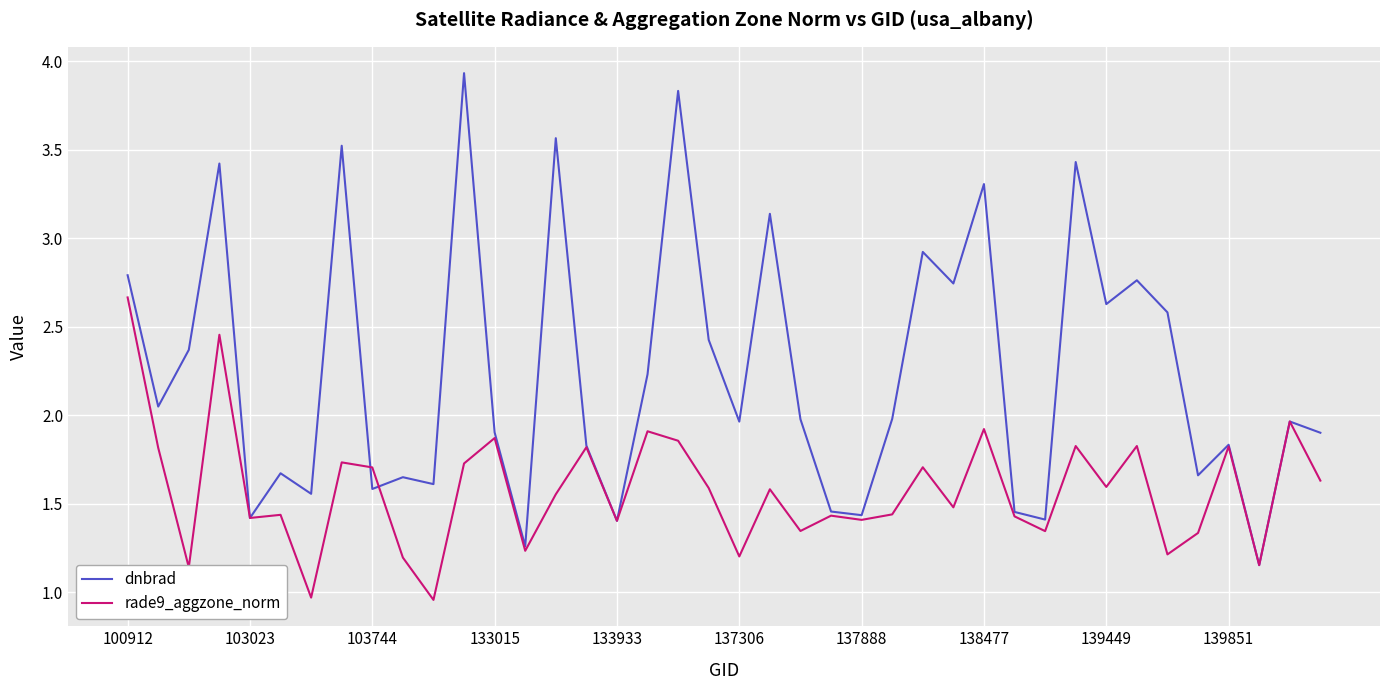

List the series in order of their overall mean, highest first.

dnbrad, rade9_aggzone_norm